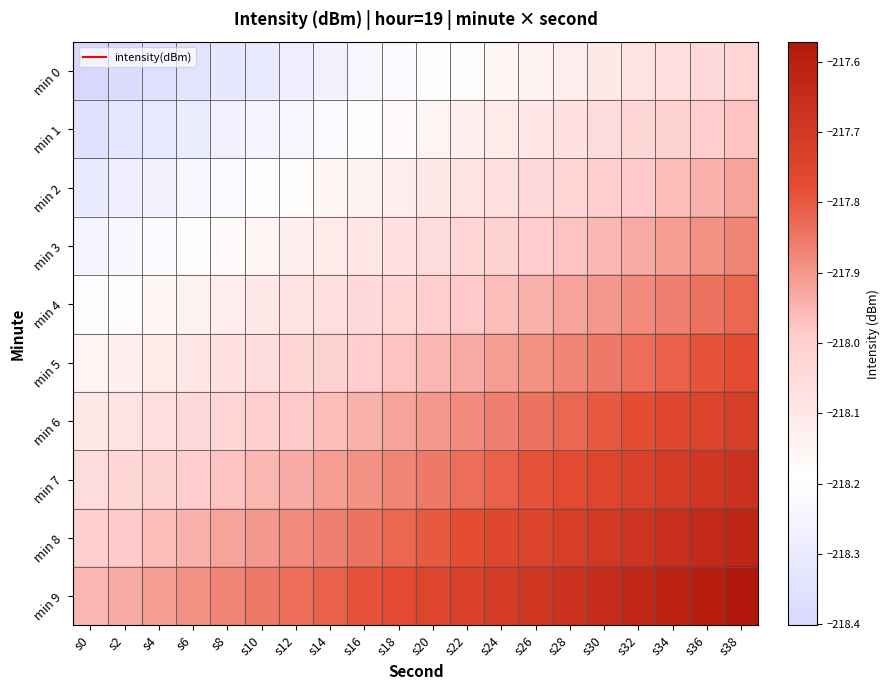

Reading left to right, what are all the values shown in this chart?

min 0: s0=-218.4	s2=-218.4	s4=-218.4	s6=-218.3	s8=-218.3	s10=-218.3	s12=-218.3	s14=-218.3	s16=-218.2	s18=-218.2	s20=-218.2	s22=-218.2	s24=-218.2	s26=-218.1	s28=-218.1	s30=-218.1	s32=-218.1	s34=-218.1	s36=-218.0	s38=-218.0
min 1: s0=-218.4	s2=-218.3	s4=-218.3	s6=-218.3	s8=-218.3	s10=-218.3	s12=-218.2	s14=-218.2	s16=-218.2	s18=-218.2	s20=-218.2	s22=-218.1	s24=-218.1	s26=-218.1	s28=-218.1	s30=-218.1	s32=-218.0	s34=-218.0	s36=-218.0	s38=-218.0
min 2: s0=-218.3	s2=-218.3	s4=-218.3	s6=-218.2	s8=-218.2	s10=-218.2	s12=-218.2	s14=-218.2	s16=-218.1	s18=-218.1	s20=-218.1	s22=-218.1	s24=-218.1	s26=-218.0	s28=-218.0	s30=-218.0	s32=-218.0	s34=-218.0	s36=-217.9	s38=-217.9
min 3: s0=-218.3	s2=-218.2	s4=-218.2	s6=-218.2	s8=-218.2	s10=-218.2	s12=-218.1	s14=-218.1	s16=-218.1	s18=-218.1	s20=-218.1	s22=-218.0	s24=-218.0	s26=-218.0	s28=-218.0	s30=-218.0	s32=-217.9	s34=-217.9	s36=-217.9	s38=-217.9
min 4: s0=-218.2	s2=-218.2	s4=-218.2	s6=-218.1	s8=-218.1	s10=-218.1	s12=-218.1	s14=-218.1	s16=-218.0	s18=-218.0	s20=-218.0	s22=-218.0	s24=-218.0	s26=-217.9	s28=-217.9	s30=-217.9	s32=-217.9	s34=-217.9	s36=-217.8	s38=-217.8
min 5: s0=-218.2	s2=-218.1	s4=-218.1	s6=-218.1	s8=-218.1	s10=-218.1	s12=-218.0	s14=-218.0	s16=-218.0	s18=-218.0	s20=-218.0	s22=-217.9	s24=-217.9	s26=-217.9	s28=-217.9	s30=-217.9	s32=-217.8	s34=-217.8	s36=-217.8	s38=-217.8
min 6: s0=-218.1	s2=-218.1	s4=-218.1	s6=-218.0	s8=-218.0	s10=-218.0	s12=-218.0	s14=-218.0	s16=-217.9	s18=-217.9	s20=-217.9	s22=-217.9	s24=-217.9	s26=-217.8	s28=-217.8	s30=-217.8	s32=-217.8	s34=-217.8	s36=-217.7	s38=-217.7
min 7: s0=-218.1	s2=-218.0	s4=-218.0	s6=-218.0	s8=-218.0	s10=-218.0	s12=-217.9	s14=-217.9	s16=-217.9	s18=-217.9	s20=-217.9	s22=-217.8	s24=-217.8	s26=-217.8	s28=-217.8	s30=-217.8	s32=-217.7	s34=-217.7	s36=-217.7	s38=-217.7
min 8: s0=-218.0	s2=-218.0	s4=-218.0	s6=-217.9	s8=-217.9	s10=-217.9	s12=-217.9	s14=-217.9	s16=-217.8	s18=-217.8	s20=-217.8	s22=-217.8	s24=-217.8	s26=-217.7	s28=-217.7	s30=-217.7	s32=-217.7	s34=-217.7	s36=-217.6	s38=-217.6
min 9: s0=-218.0	s2=-217.9	s4=-217.9	s6=-217.9	s8=-217.9	s10=-217.9	s12=-217.8	s14=-217.8	s16=-217.8	s18=-217.8	s20=-217.8	s22=-217.7	s24=-217.7	s26=-217.7	s28=-217.7	s30=-217.7	s32=-217.6	s34=-217.6	s36=-217.6	s38=-217.6